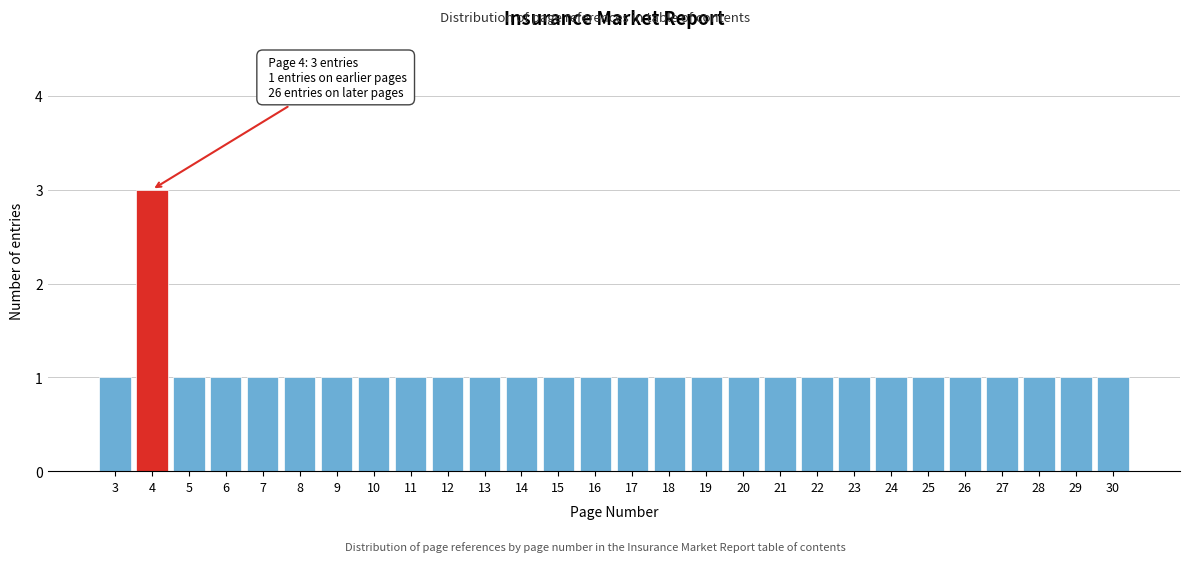

Reading left to right, list all the values displayed in this chart.

3=1	4=3	5=1	6=1	7=1	8=1	9=1	10=1	11=1	12=1	13=1	14=1	15=1	16=1	17=1	18=1	19=1	20=1	21=1	22=1	23=1	24=1	25=1	26=1	27=1	28=1	29=1	30=1